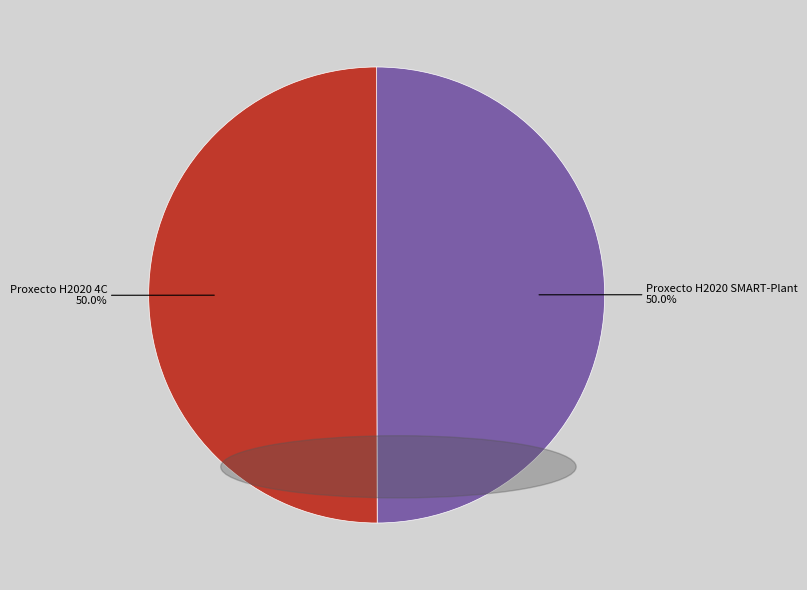

Count the number of slices in the pie.

2